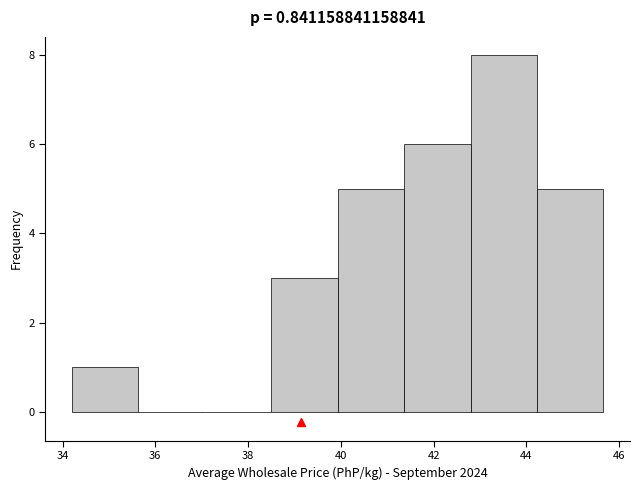

How tall is the bar that spans 34.2 to 35.6 on the x-axis? Neither the bar edges nor the heights are printed on the chart, so give them approximately, as read against the axes.

1